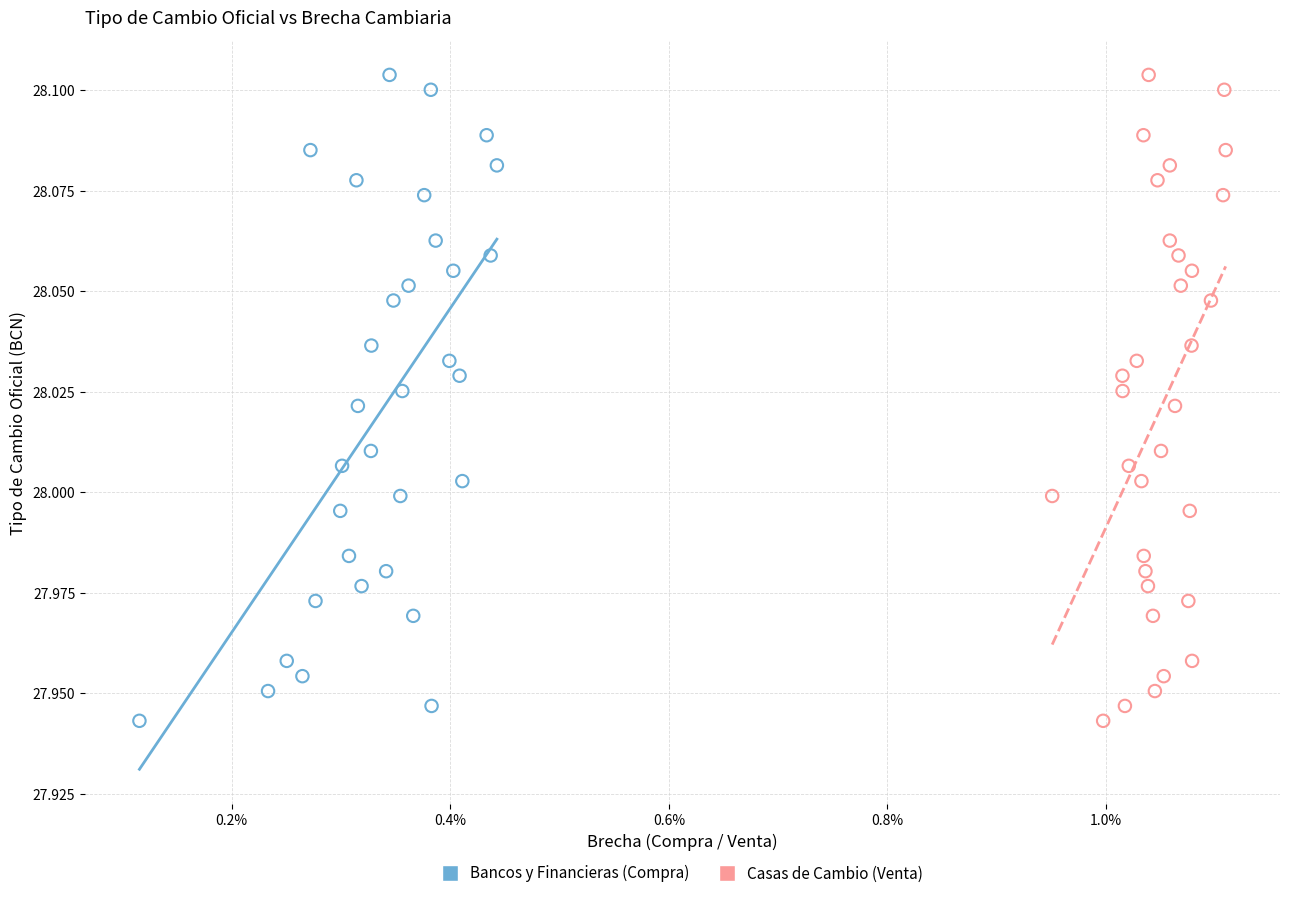

What are all the series names shown in the legend?

Bancos y Financieras (Compra), Casas de Cambio (Venta)